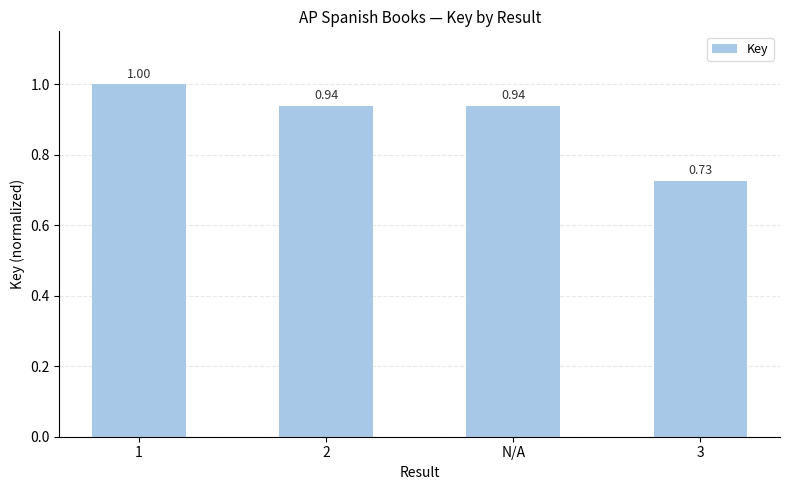

What is the difference between the maximum and minimum values?

0.3